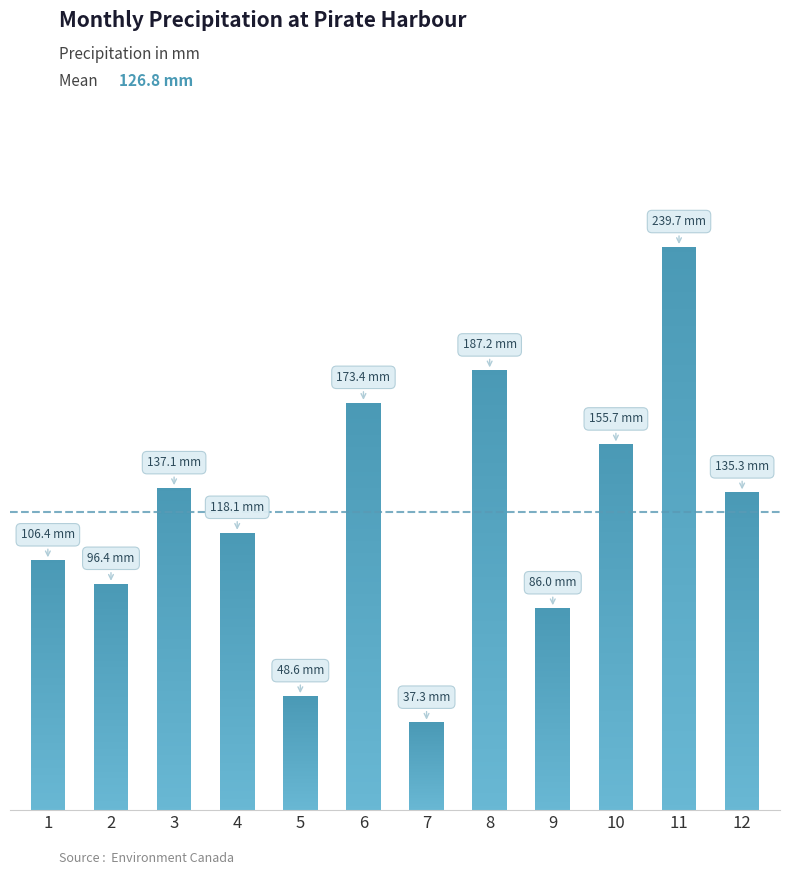

Which label corresponds to the largest value in the chart?

11